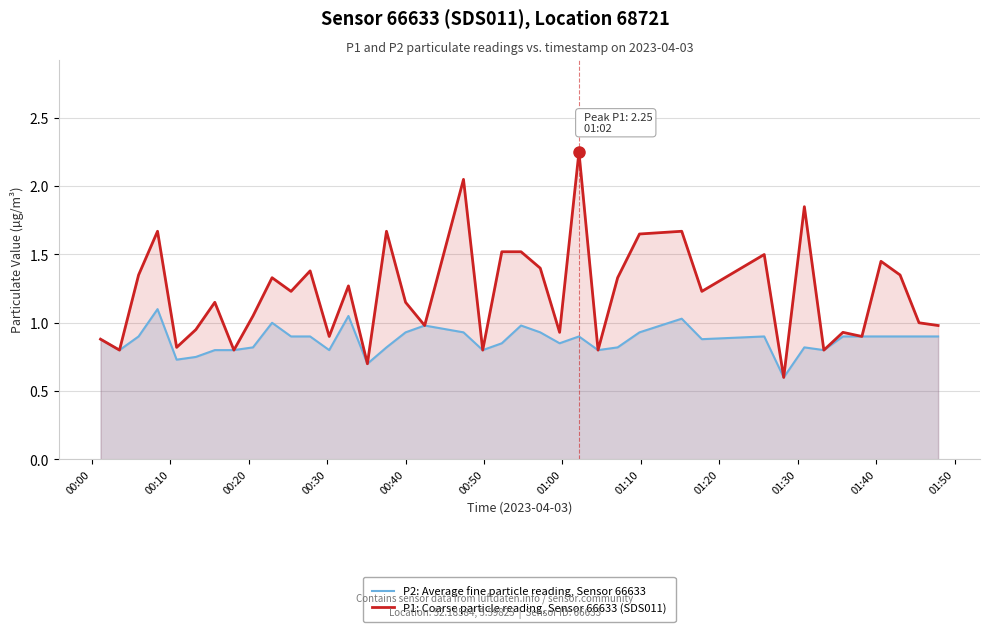

List the series in order of their peak value, highest first.

P1: Coarse particle reading, Sensor 66633 (SDS011), P2: Average fine particle reading, Sensor 66633